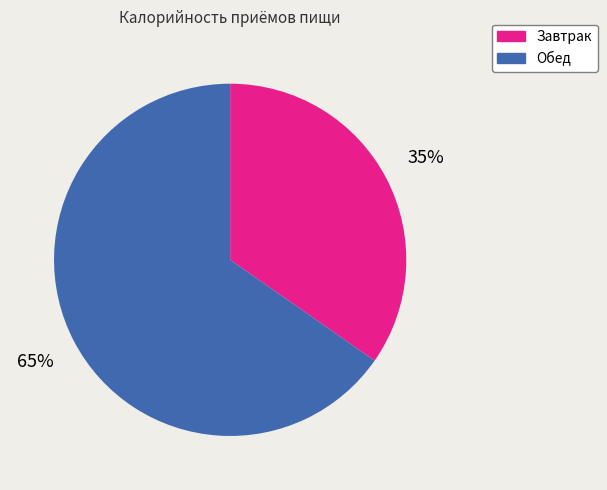

Rank the categories by value from lowest to highest.

Завтрак, Обед